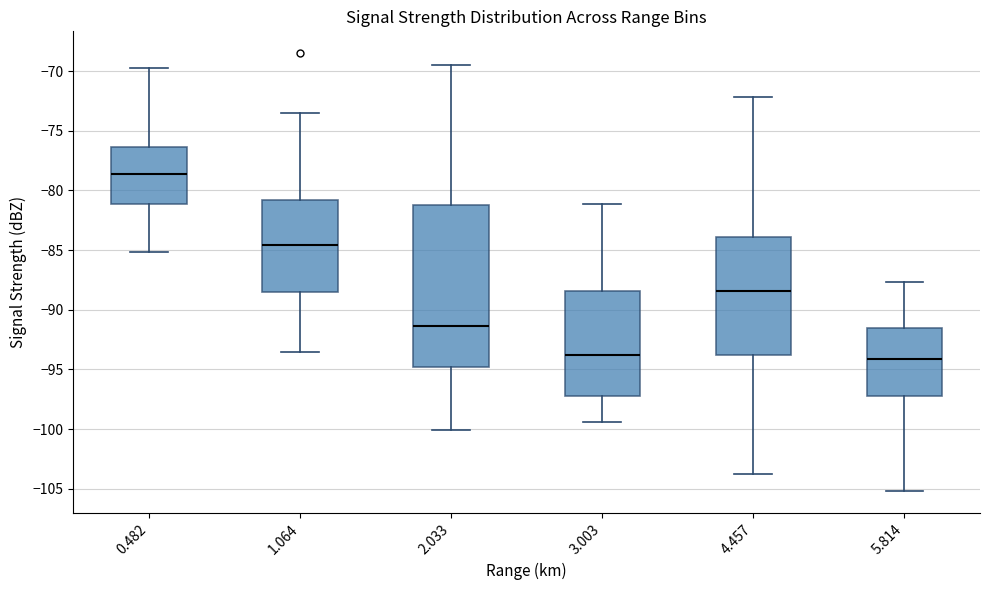

Which box's median line is the highest?

0.482